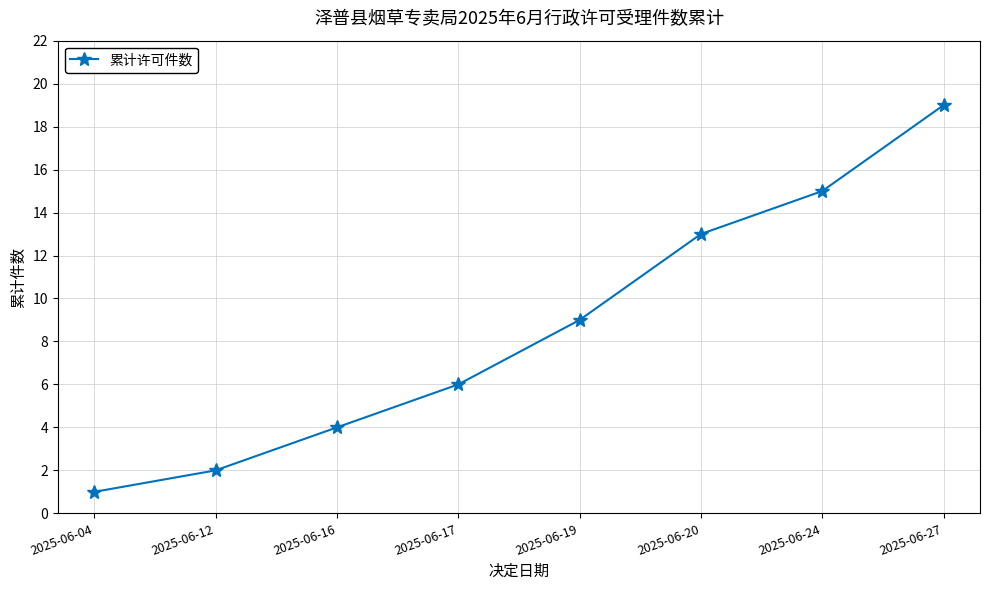

What is the minimum value shown in the chart?

1